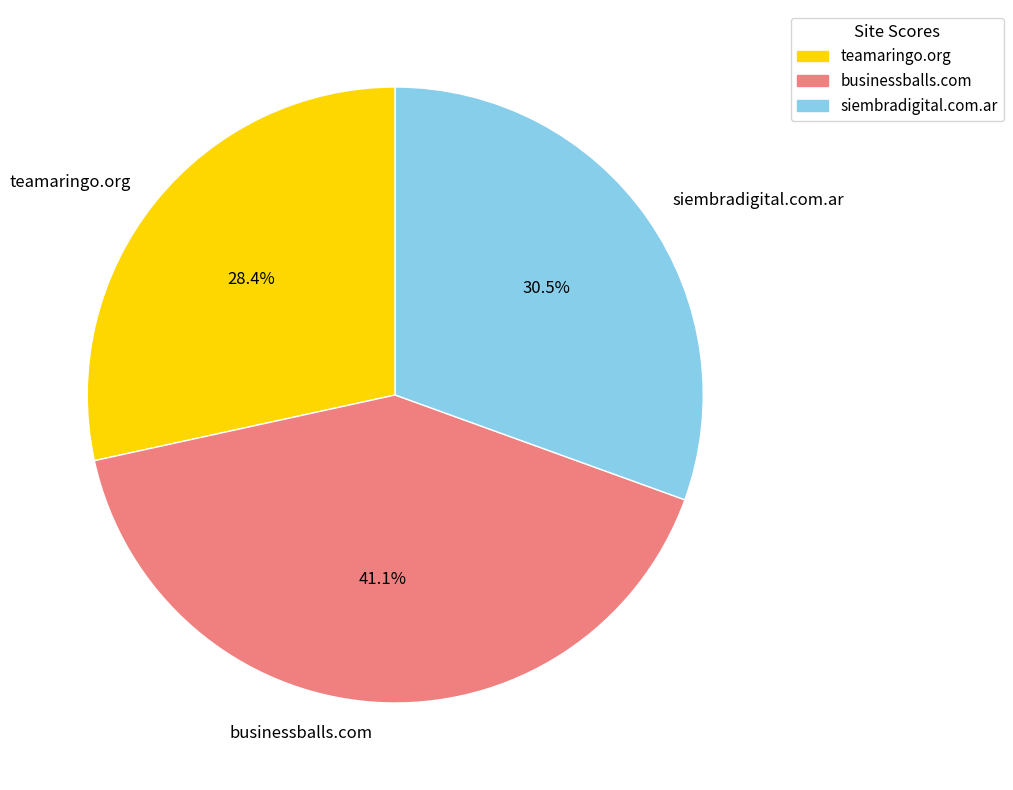

Combined, do siembradigital.com.ar and teamaringo.org account for over 50%?

Yes